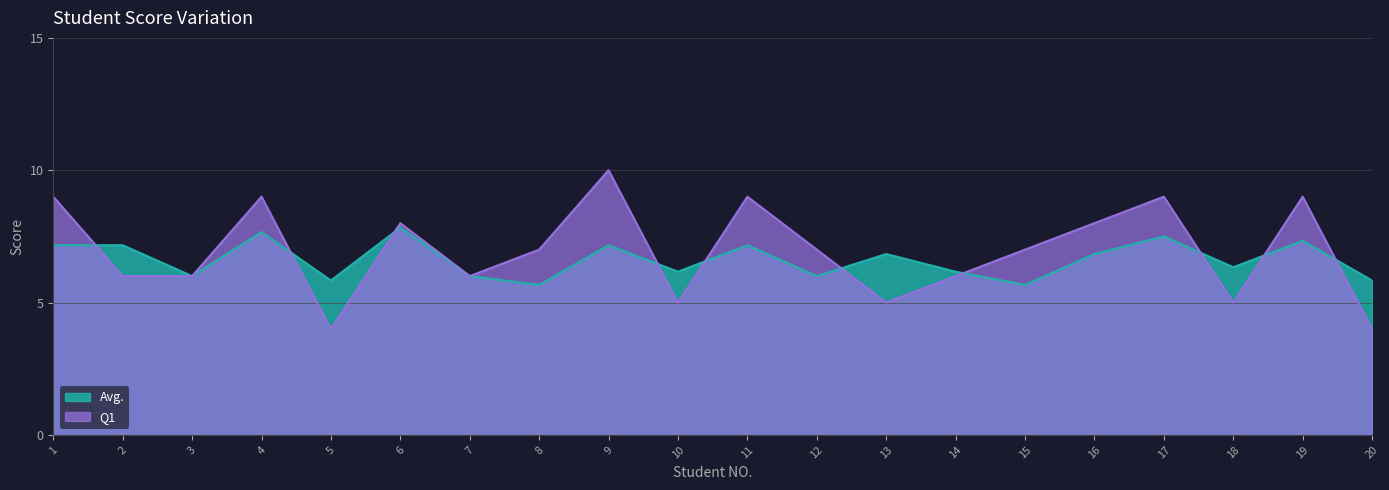

How many data points in Avg. are less than 6?

4